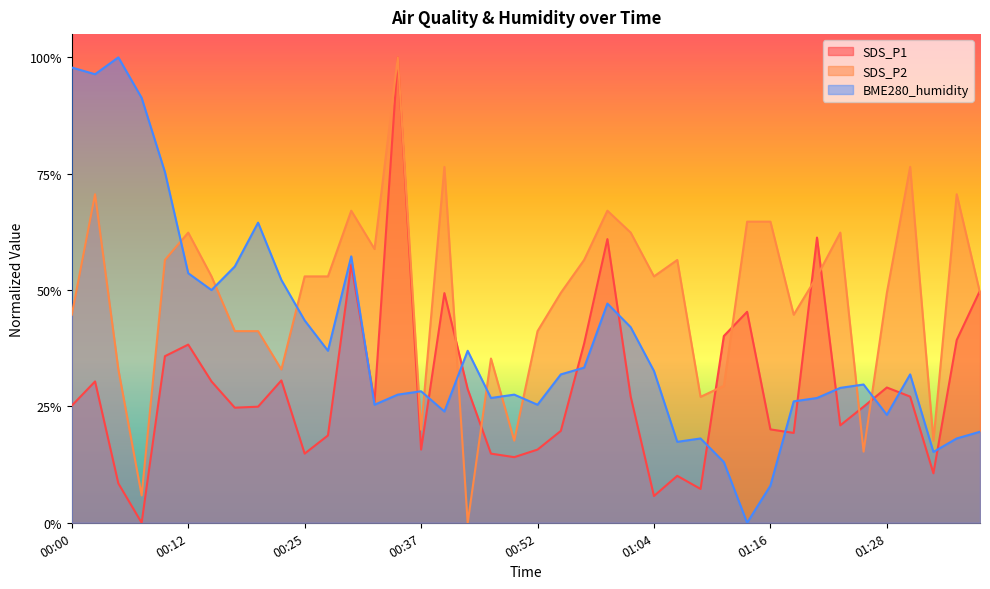

What is the total value across all series at 01:26?

0.7